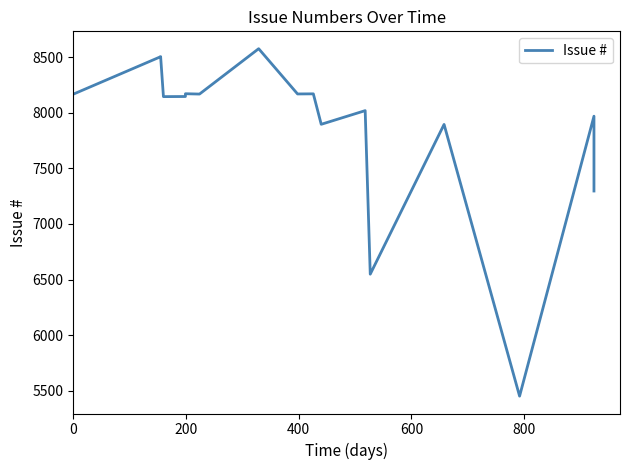

What is the difference between the maximum and second lowest values?

2028